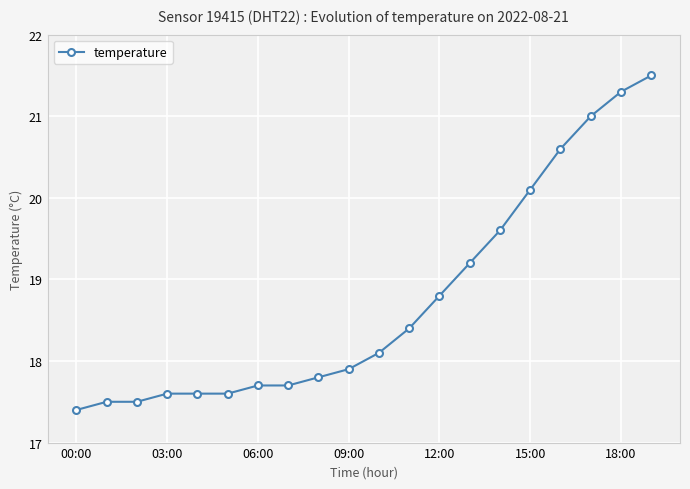

What is the sum of all values?

374.9